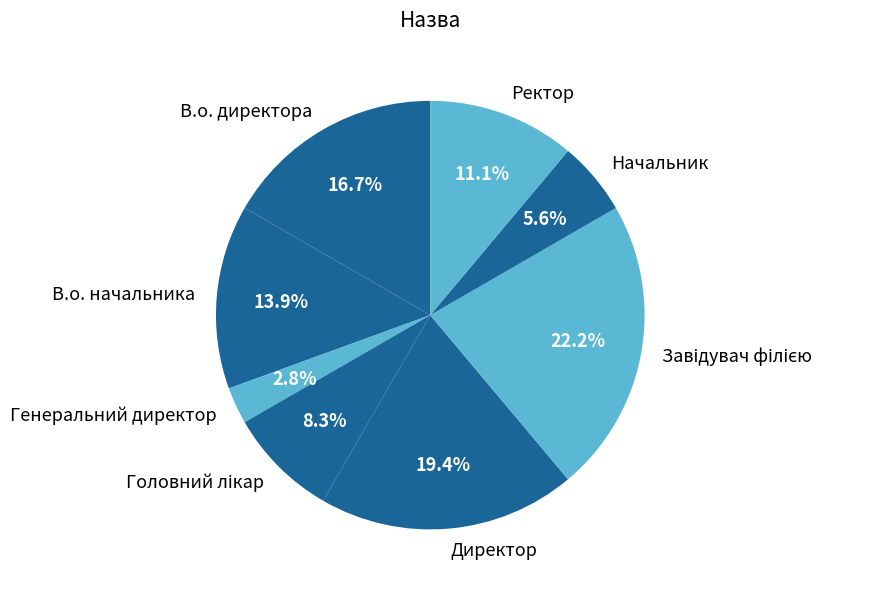

To the nearest percent, what is the average slice percentage?

12%